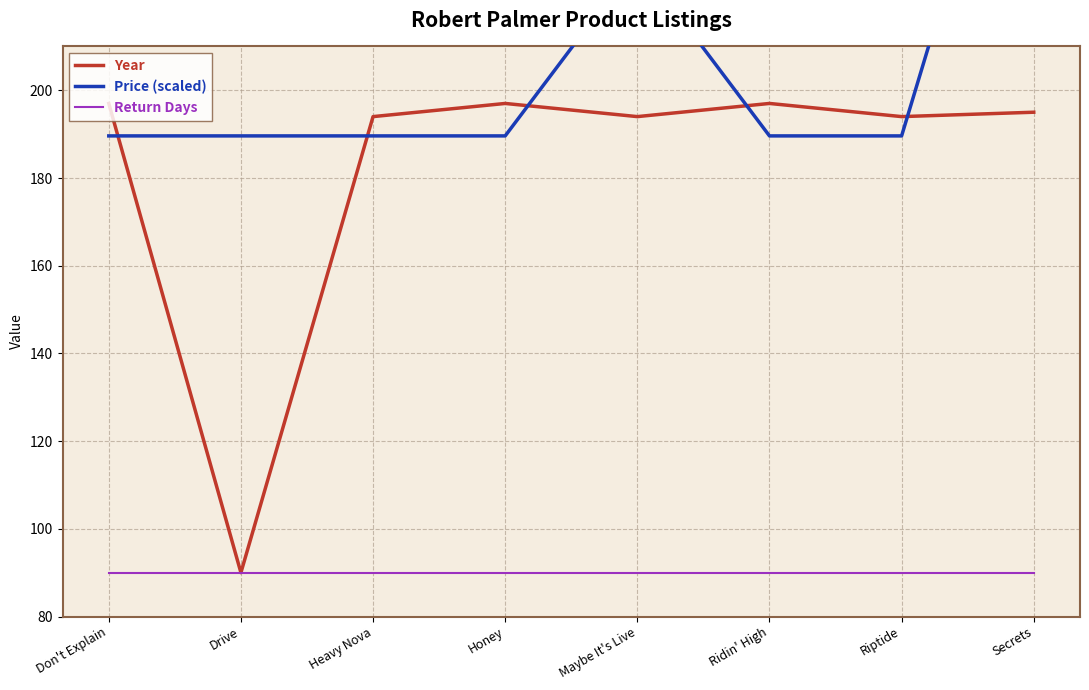

True or false: Return Days and Year intersect in this chart.

False